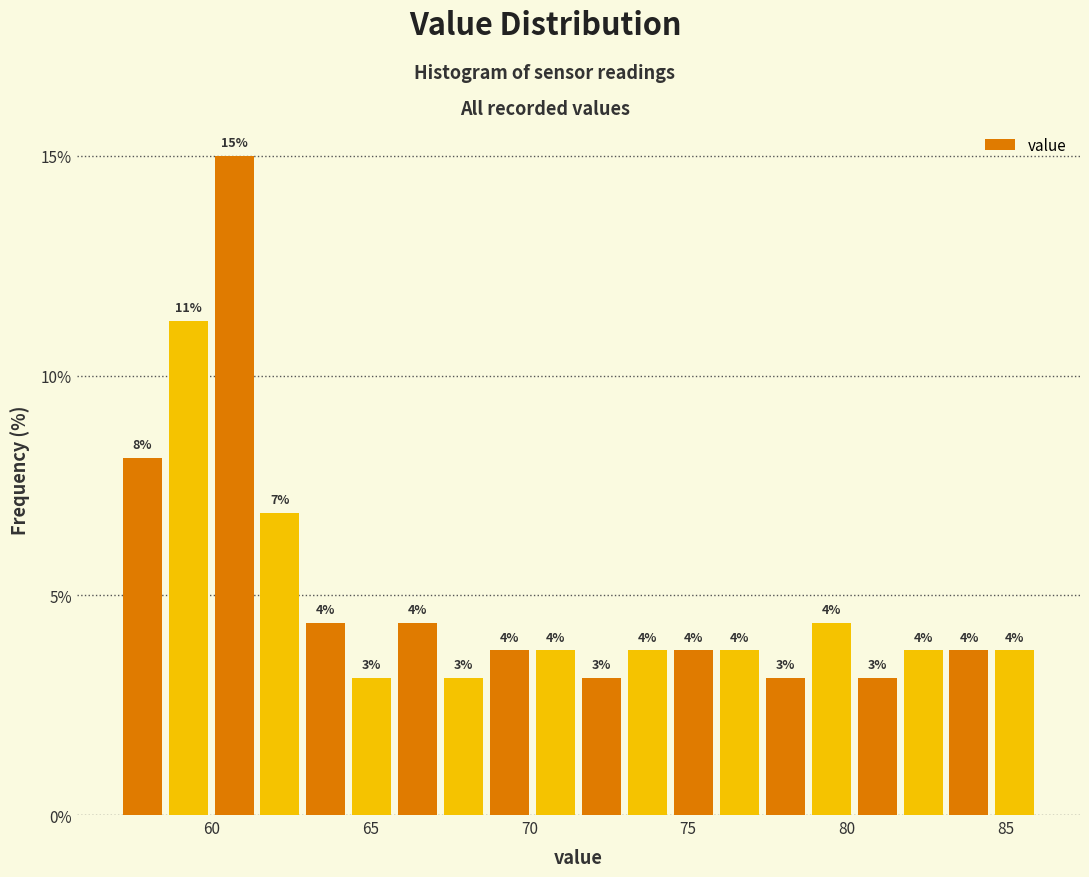

Read against the x-axis, roughly where is the centre of the tallest bar?

60.5